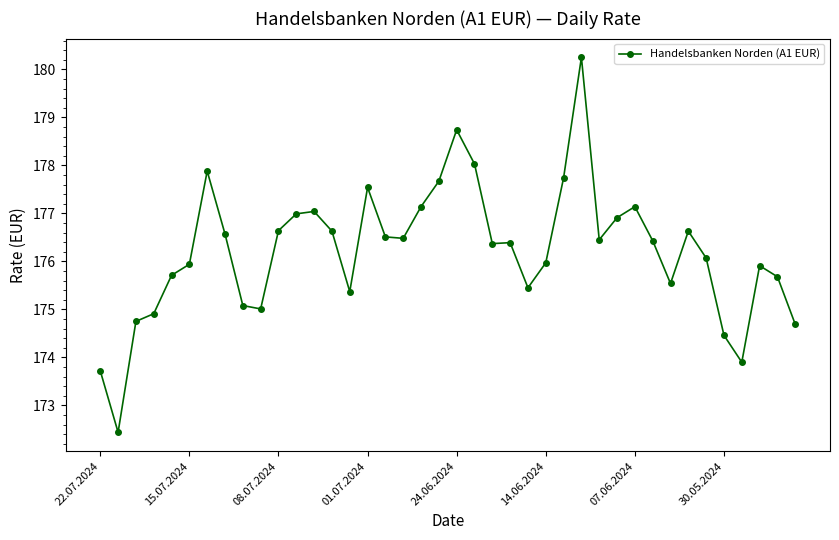

Count the number of categories in the chart.

40